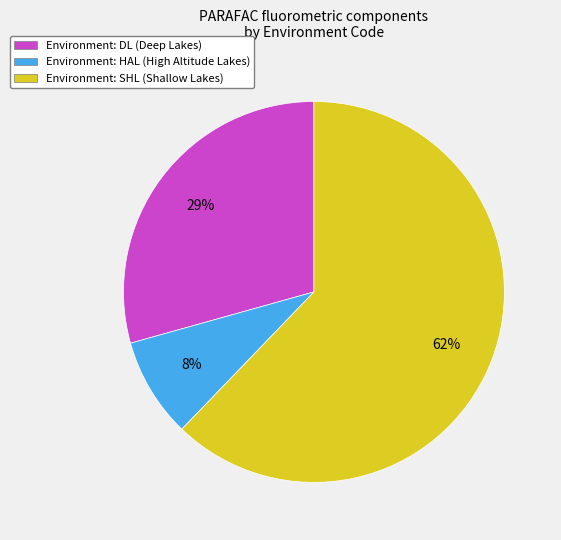

How many segments does this pie chart have?

3